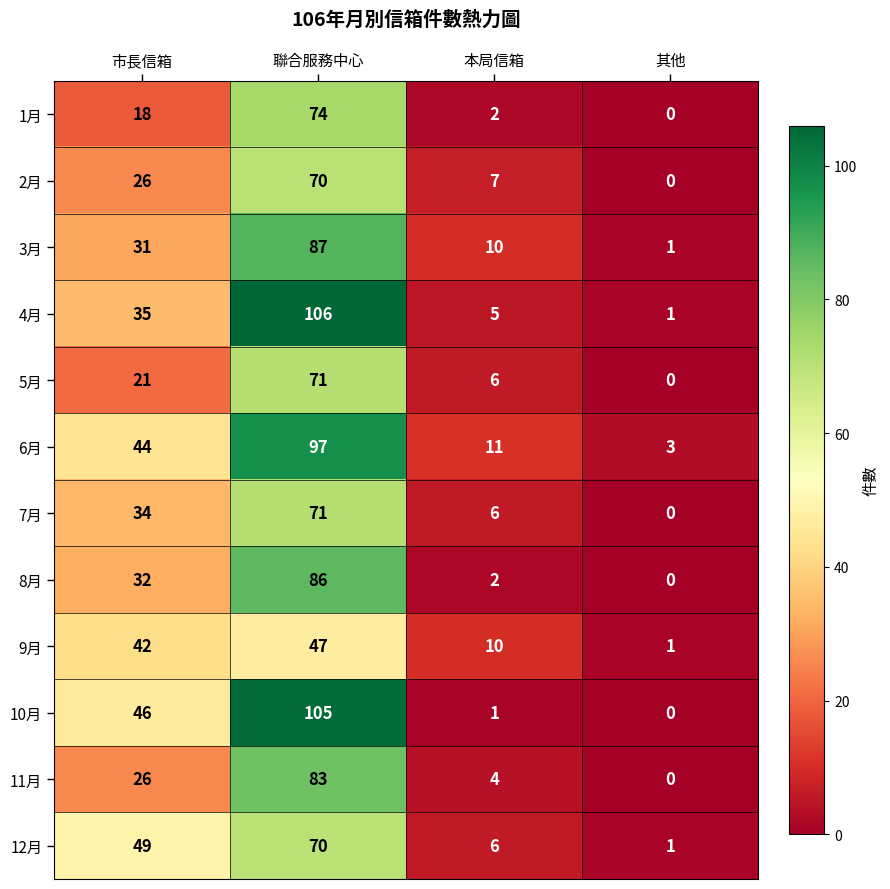

Rank the categories by 6月 value from lowest to highest.

其他, 本局信箱, 市長信箱, 聯合服務中心